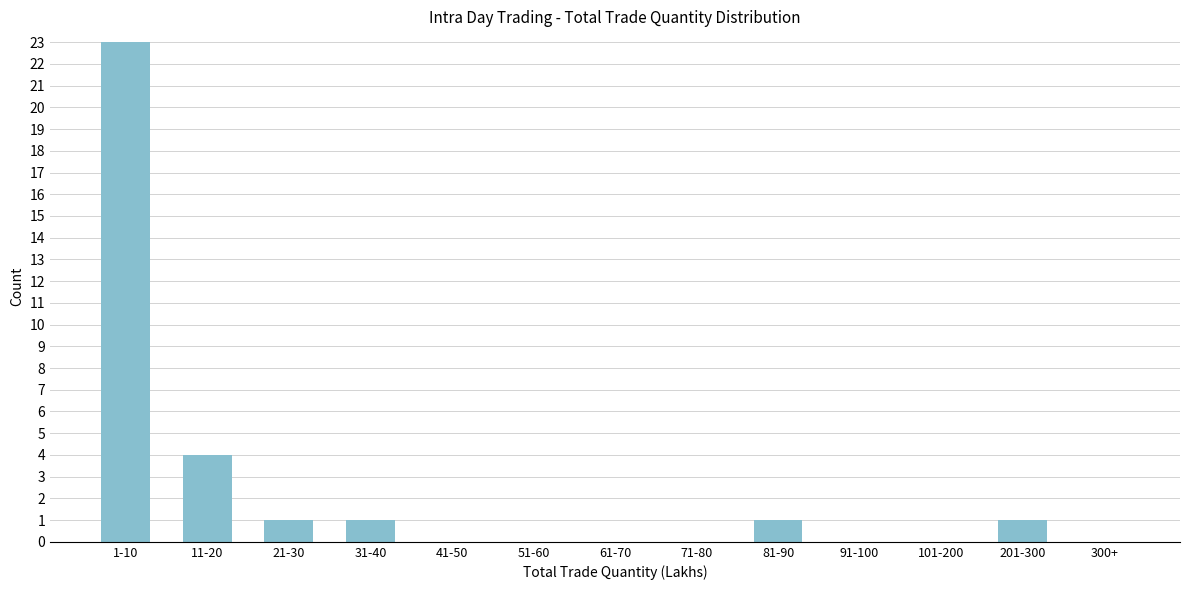

Reading left to right, extract all data points from this chart.

1-10=23	11-20=4	21-30=1	31-40=1	41-50=0	51-60=0	61-70=0	71-80=0	81-90=1	91-100=0	101-200=0	201-300=1	300+=0